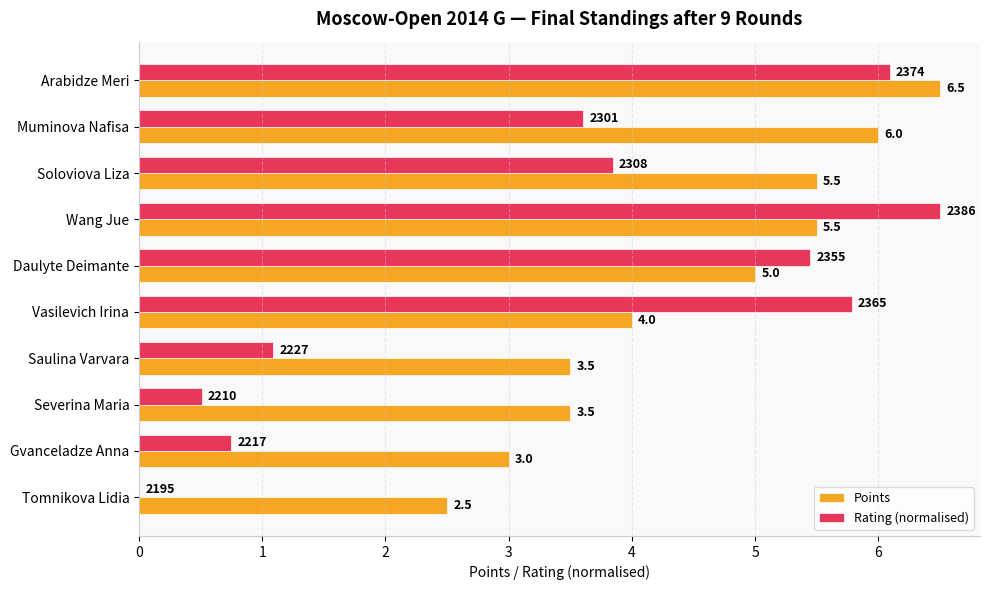

At which category is the sum across all series the highest?

Arabidze Meri